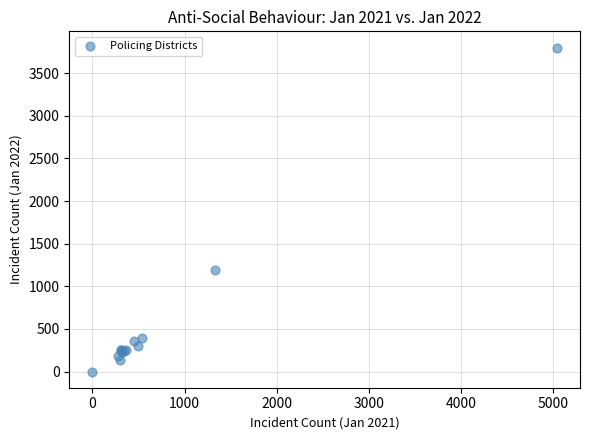

What Y value in the scatter plot is closest to 1901?

1197